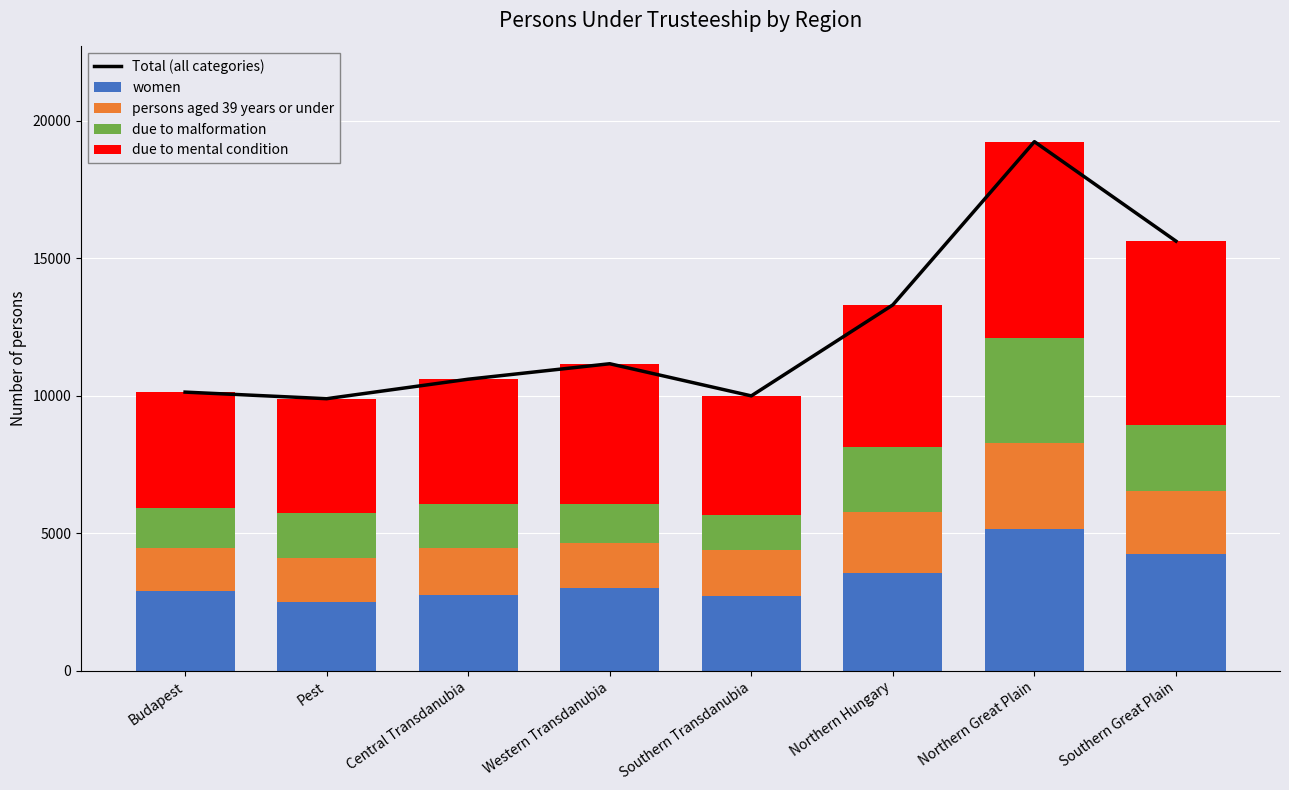

What is the value of the due to mental condition bar at the 3rd from the left?

4525